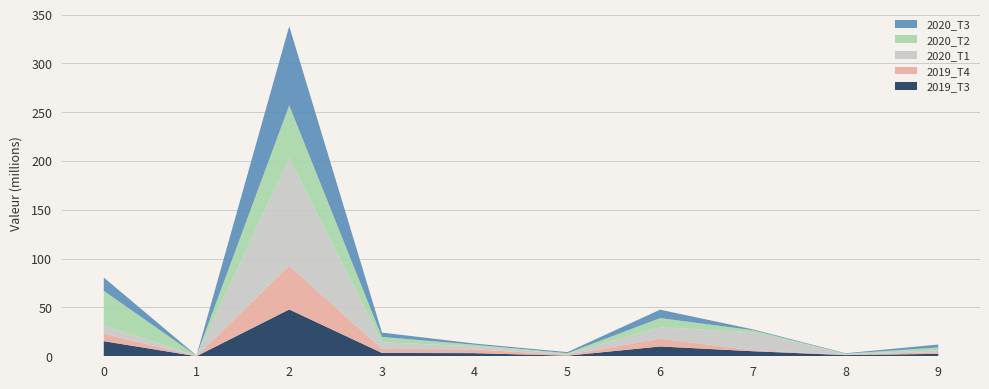

Reading right to left, transcribe all the data shown in this chart.

2019_T3: 2503.1	1199.7	5175.9	10059.7	562.7	3209.6	3412.4	47963.4	66.7	15468.7
2019_T4: 1761.6	437.6	1112.3	8015.2	949.4	3894.2	4126.8	44866.7	181.8	7716.3
2020_T1: 1809.4	593.2	18382.9	11557.6	833.8	3127.2	6730.2	109859.6	158.9	8265.4
2020_T2: 2941.5	427.7	2059.6	9487.3	800.9	1587.4	5527.0	54261.0	151.1	35577.3
2020_T3: 2996.4	459.0	870.8	8606.3	1099.7	1220.1	4471.1	81114.3	235.4	13629.2